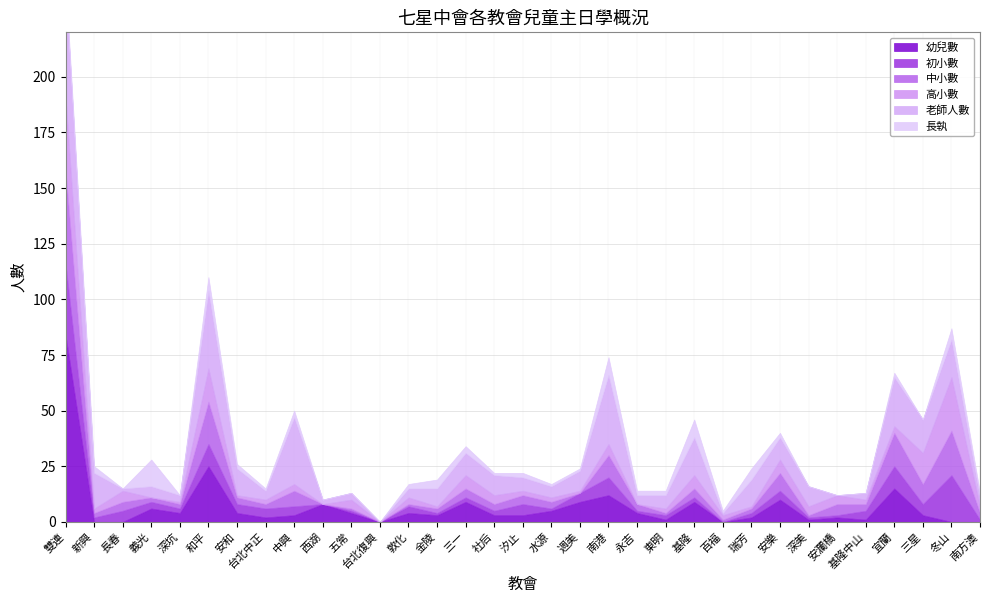

How many data points does each series have?

33